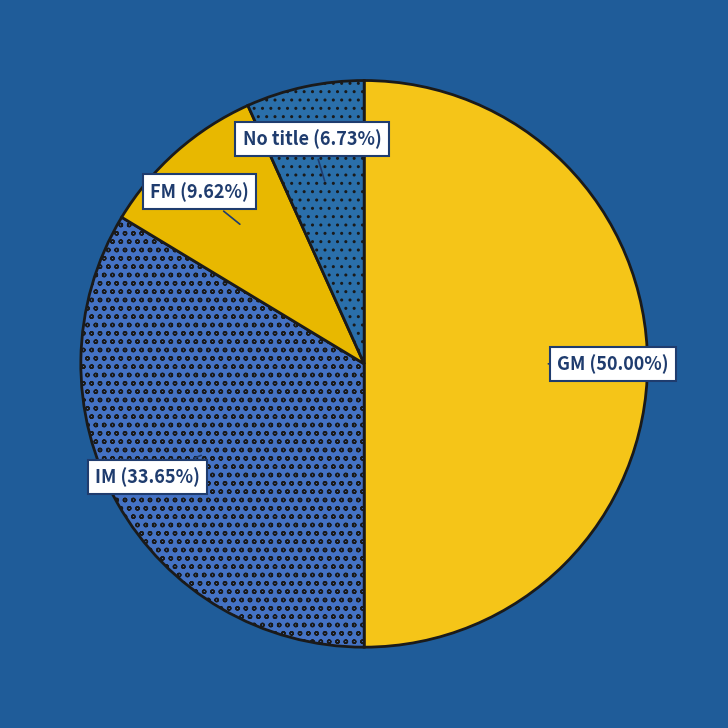

To the nearest percent, what is the average slice percentage?

25%